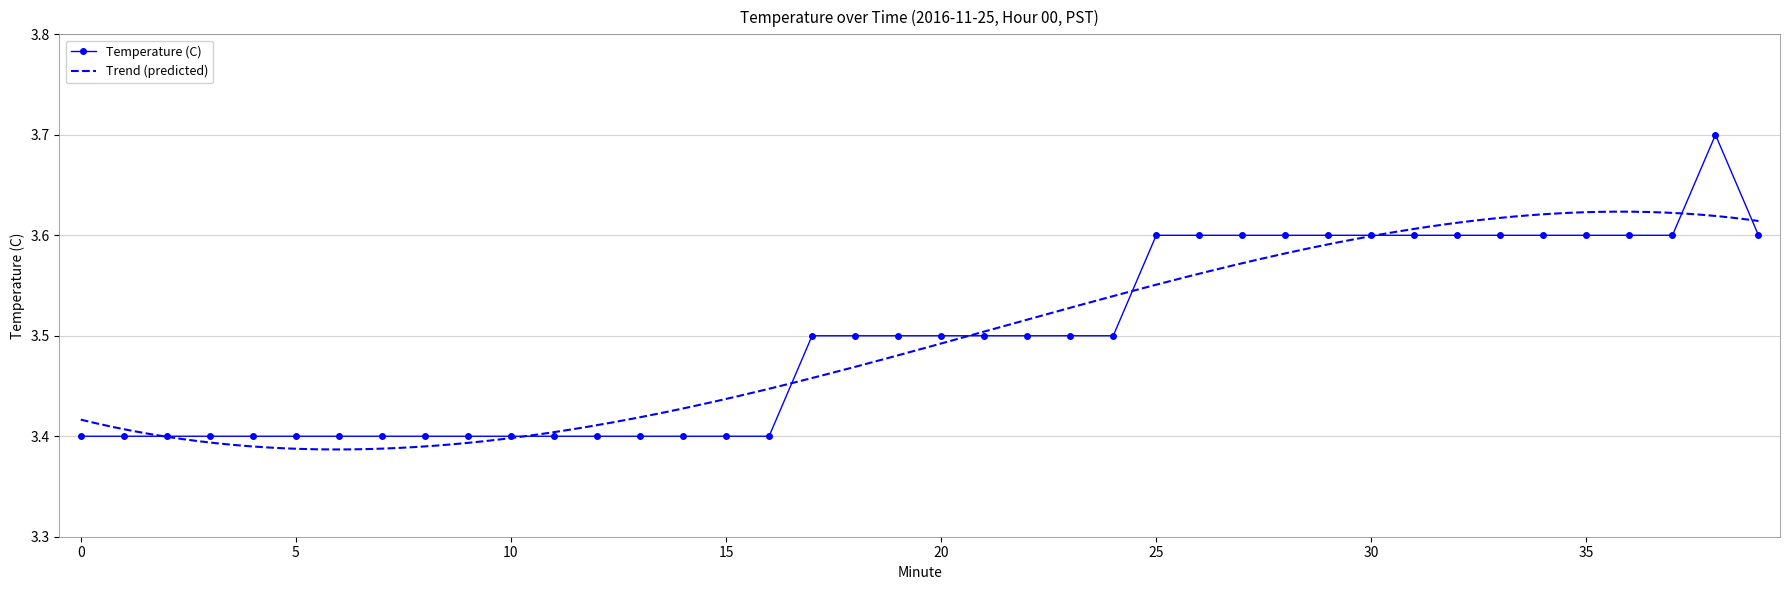

What is the value of the 19th point from the left?

3.5